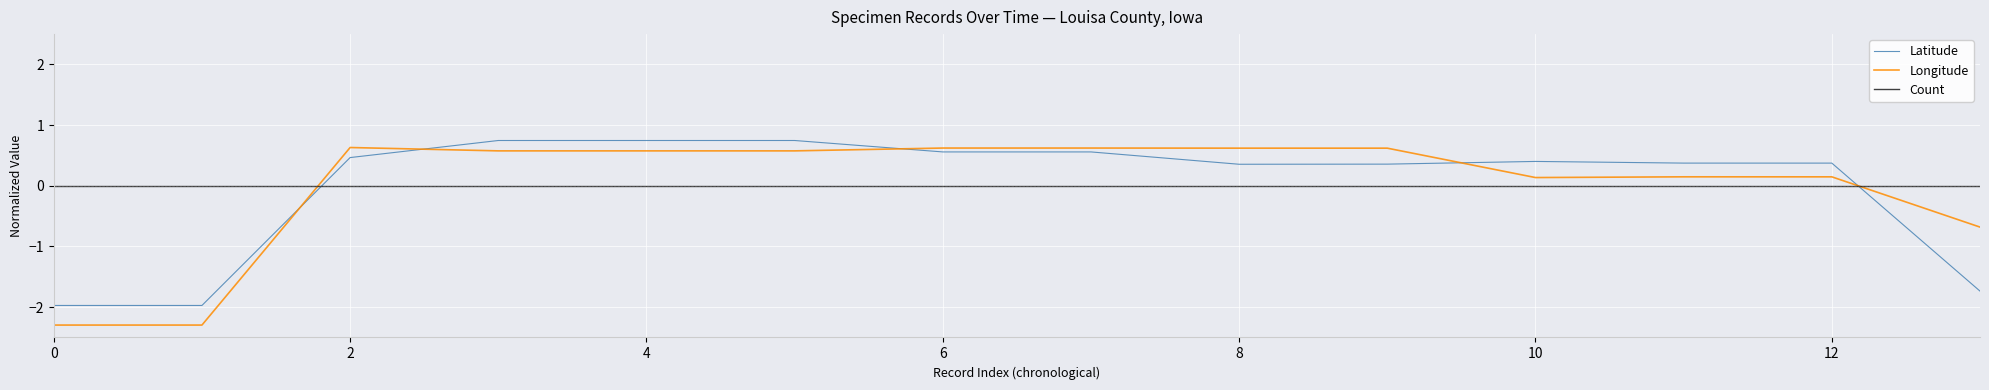

Which series has the largest range (max minus min)?

Longitude